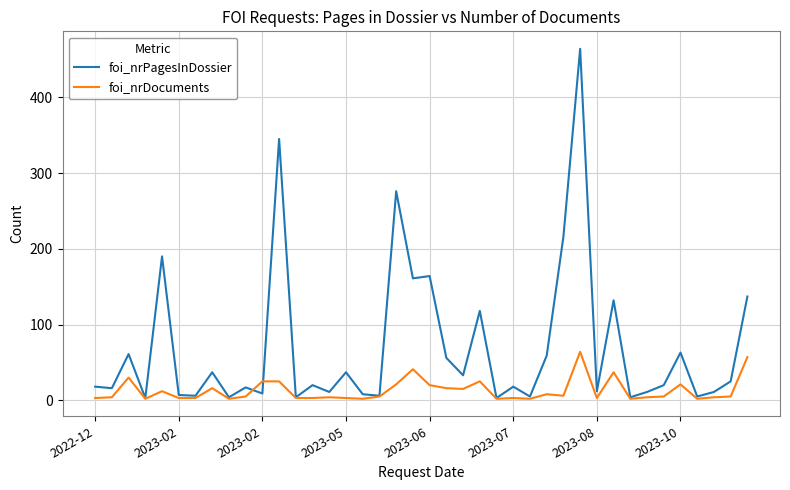

Rank the series by their maximum value, from highest to lowest.

foi_nrPagesInDossier, foi_nrDocuments